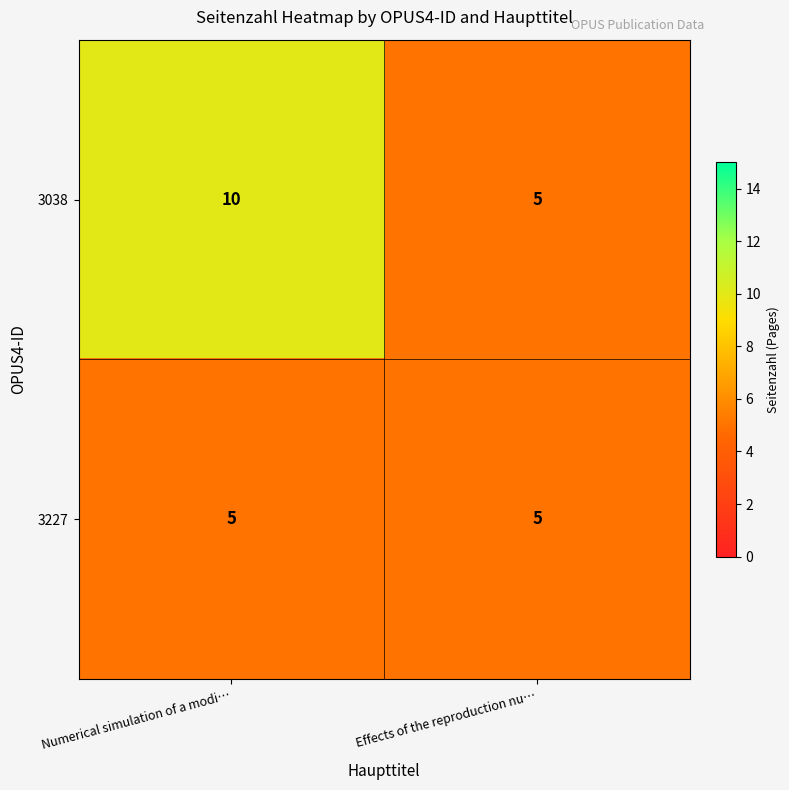

What is the lowest value of the 3038 series?

5